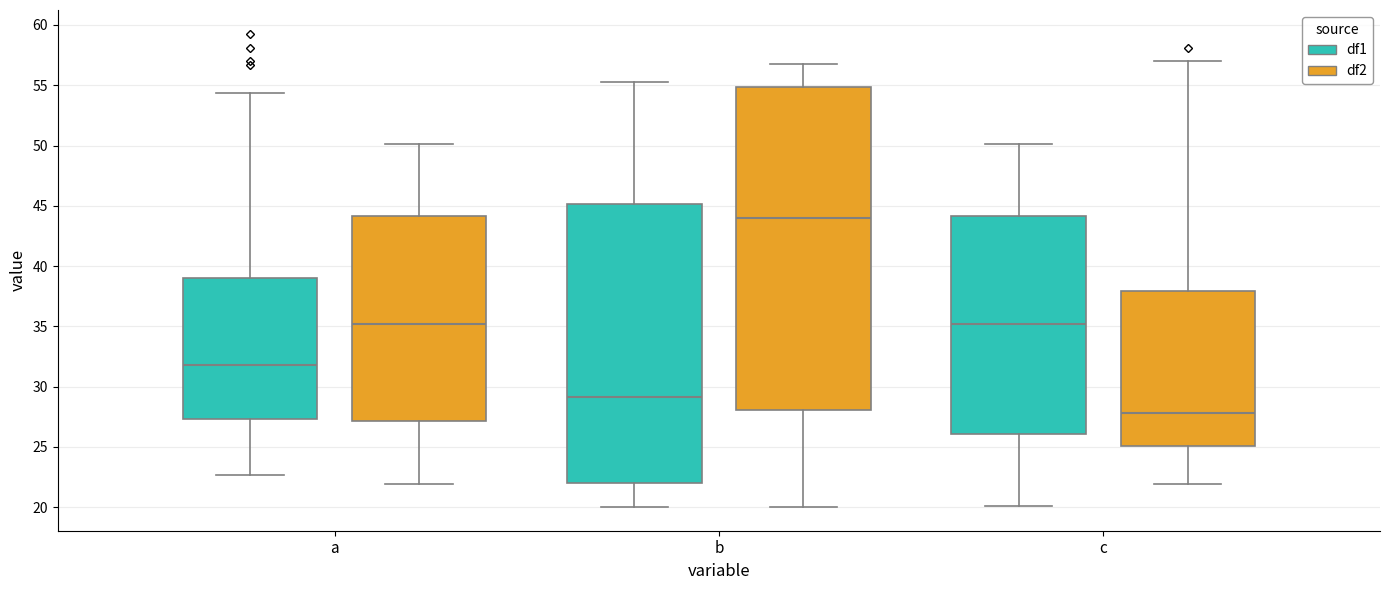

Where does the upper whisker of the box for a (df1) end on the y-axis? The values are not printed on the chart, so give them approximately, as read against the axis.

54.5